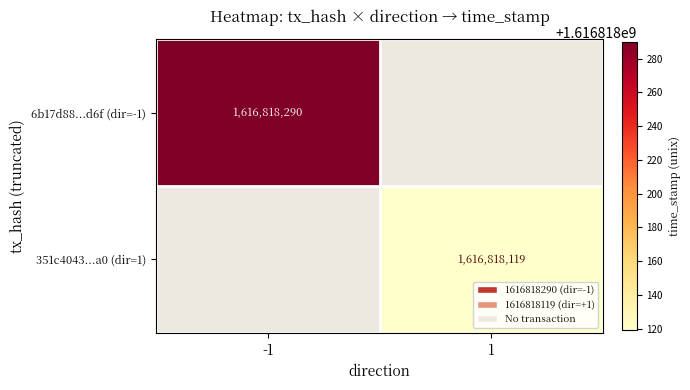

The value of 351c4043...a0 (dir=1) at 1 is 1616818119. True or false?

True